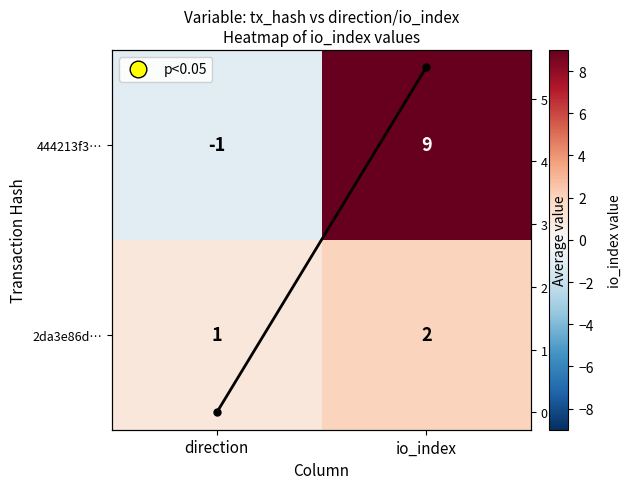

At which label does 2da3e86d… reach its minimum?

direction